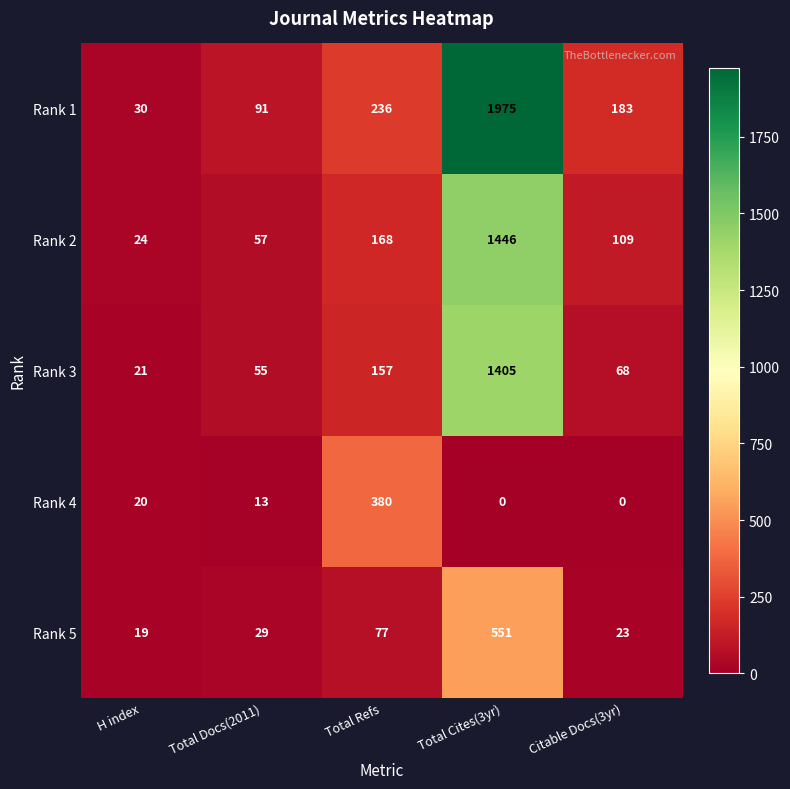

At which category is the sum across all series the highest?

Total Cites(3yr)